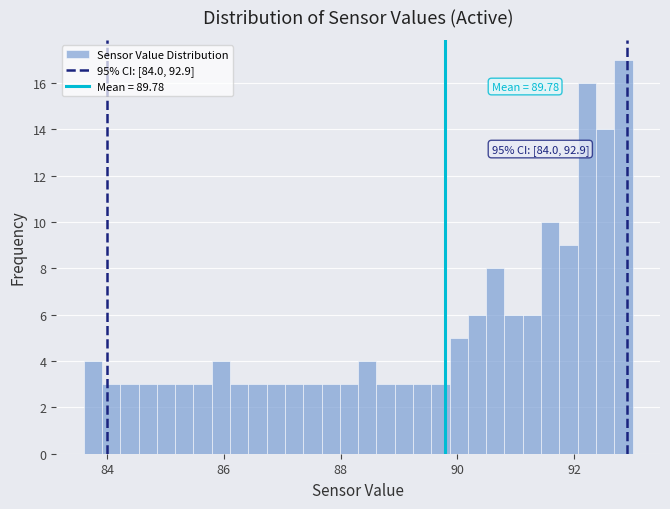

Read against the x-axis, roughly where is the centre of the tallest bar?

92.8